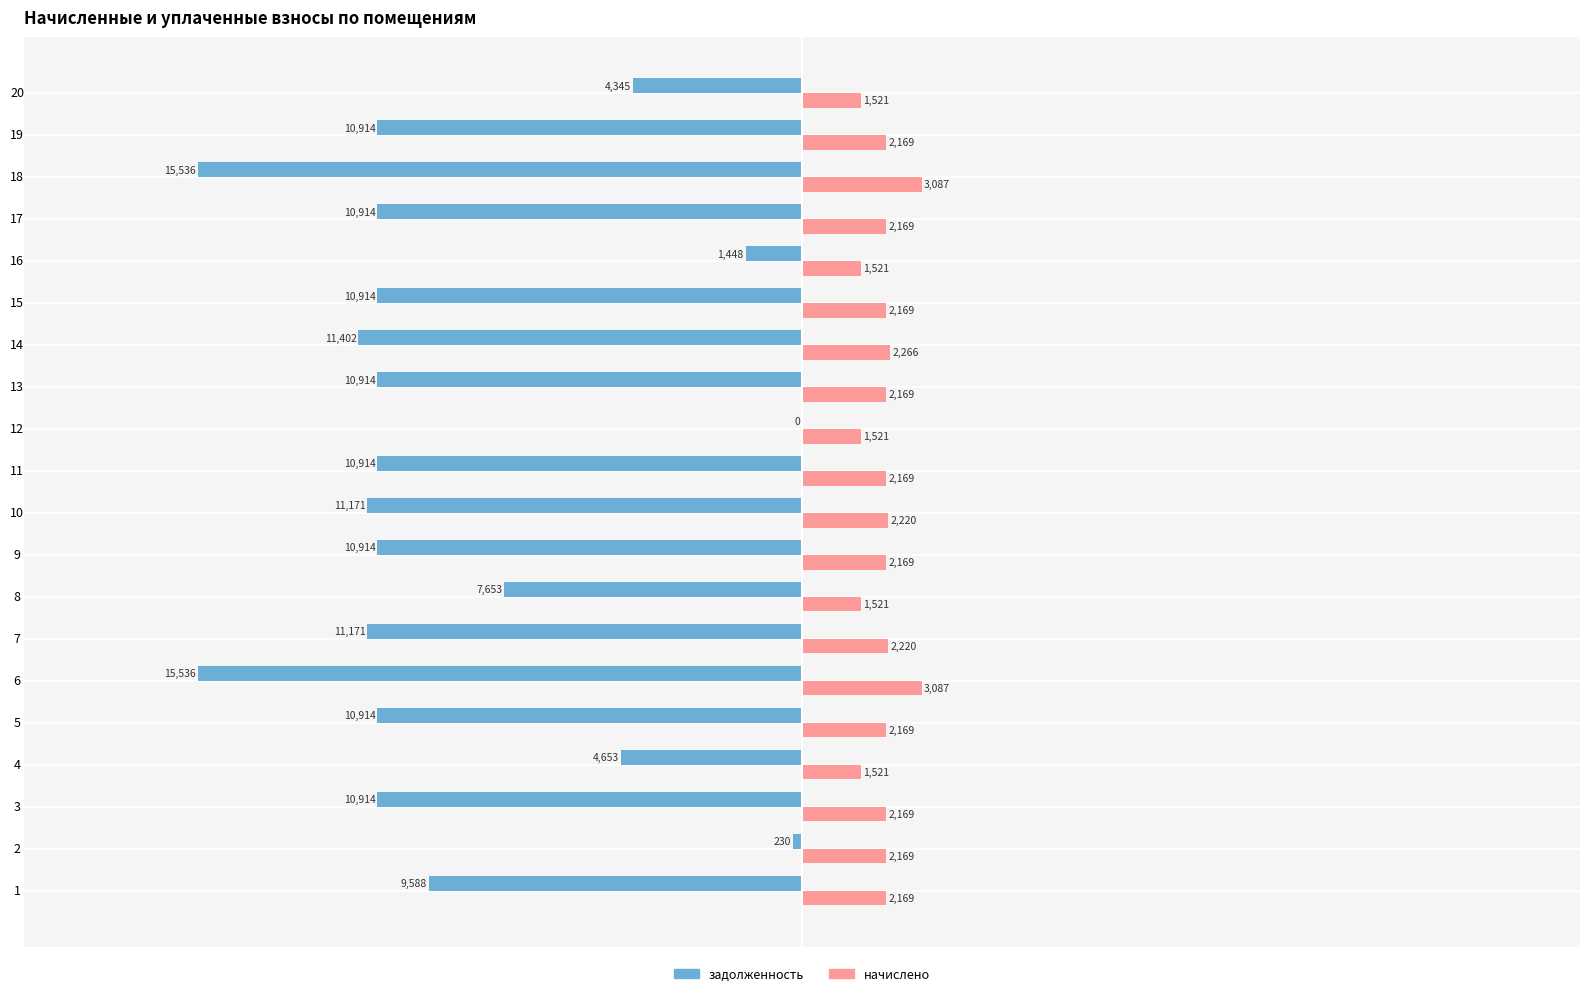

At which label is задолженность closest to -7768?

8